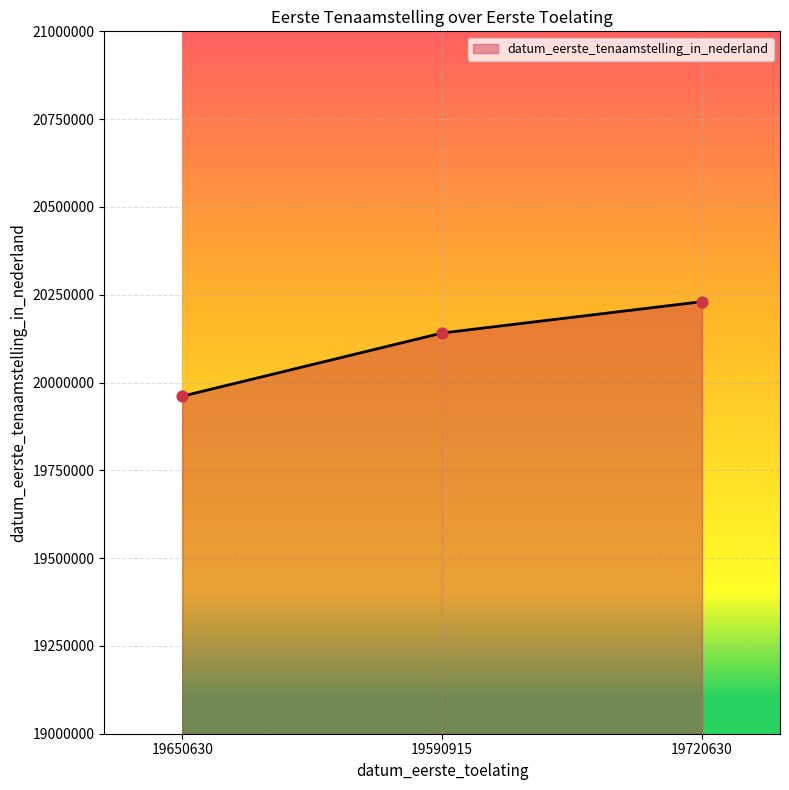

What is the ratio of the value at 19720630 to the value at 19650630?

1.0